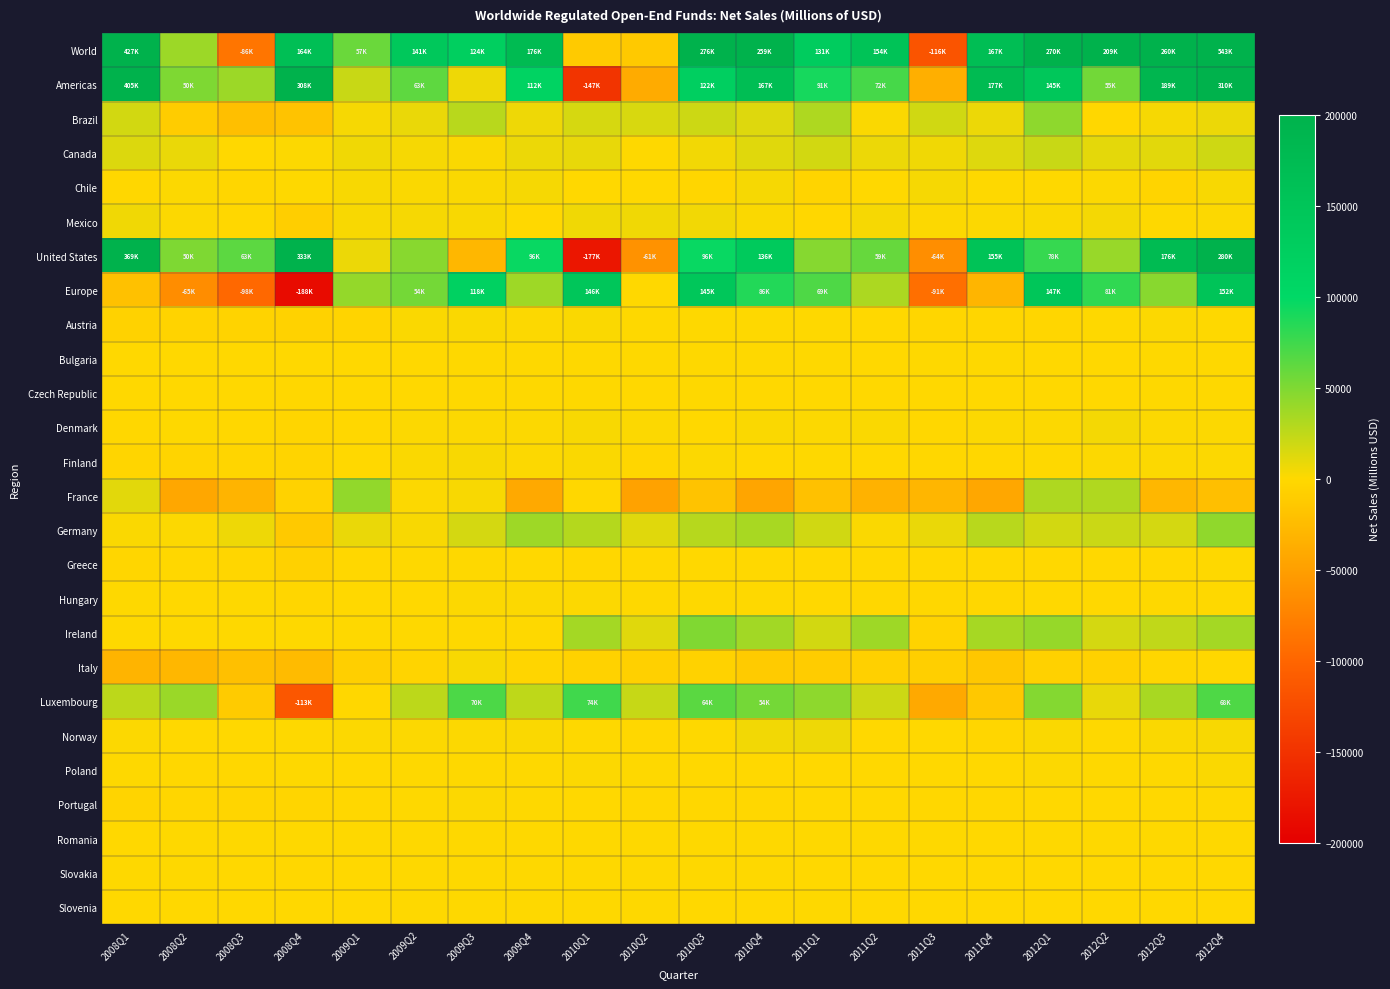

Which series has the largest total across all categories?

World